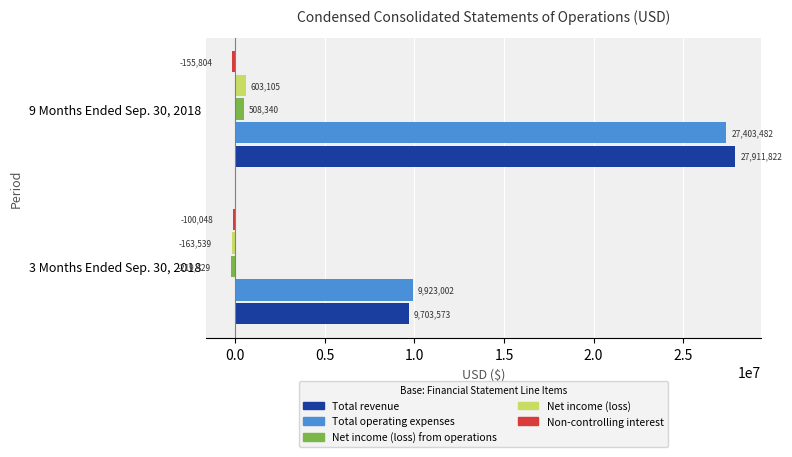

Count the number of data series in this chart.

5